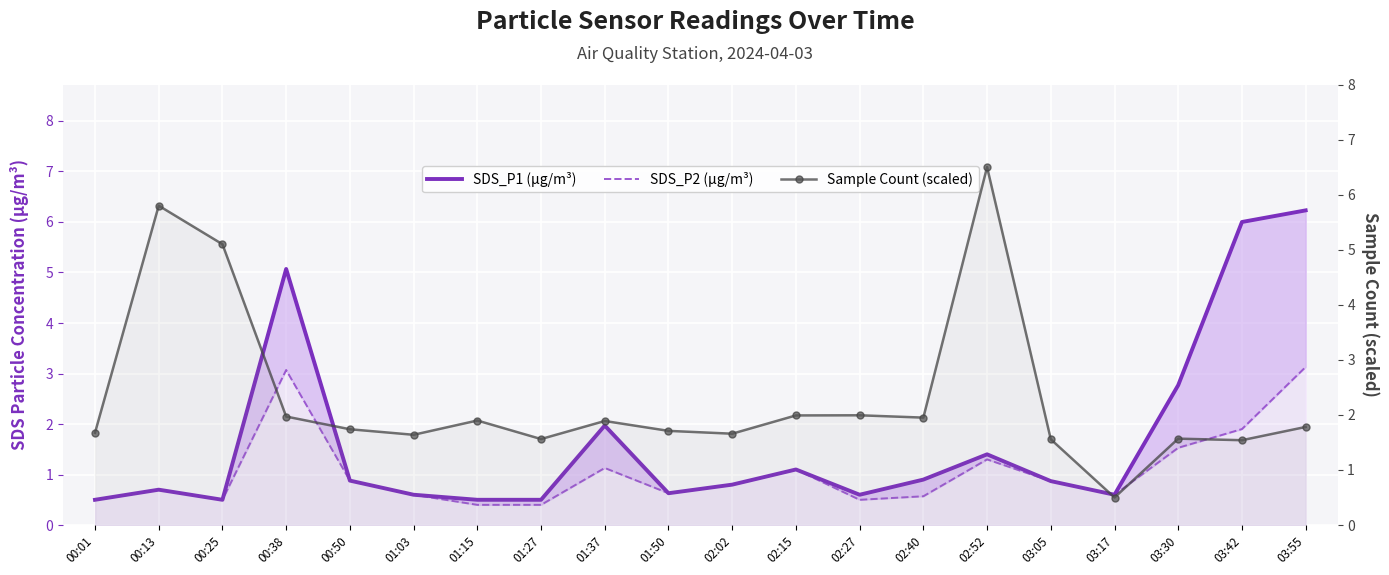

What are all the series names shown in the legend?

SDS_P1 (µg/m³), SDS_P2 (µg/m³), Sample Count (scaled)